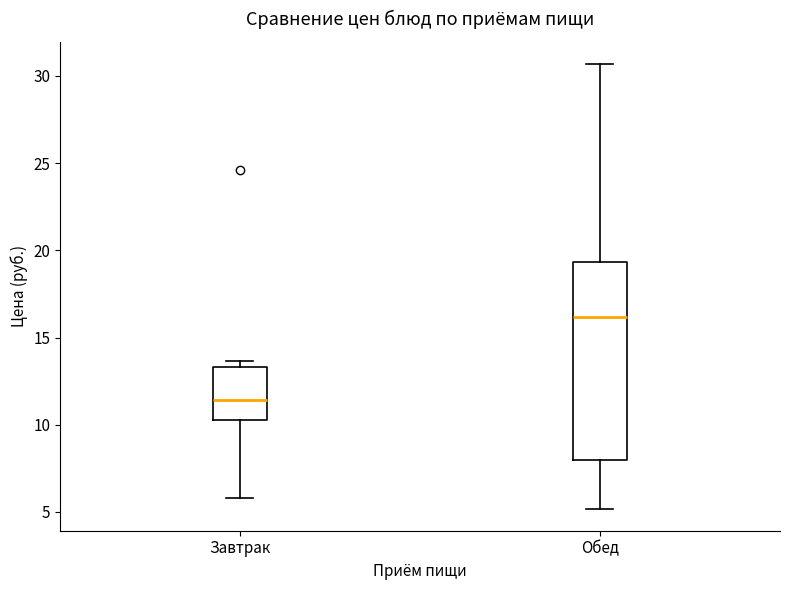

Which box is the tallest, from its lower edge to its upper edge?

Обед